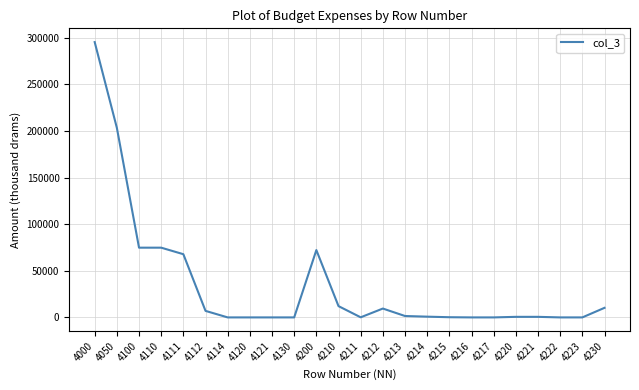

At which category does the chart reach its peak across all series?

4000